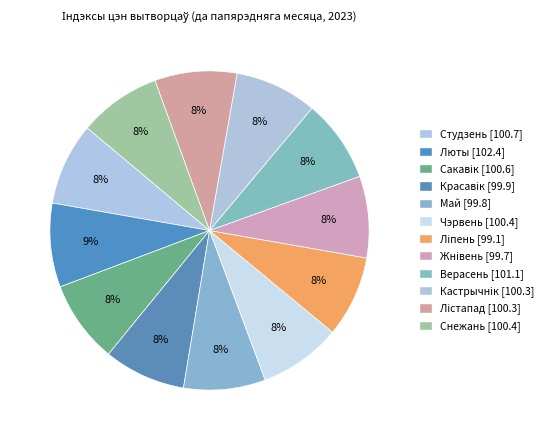

Do Кастрычнік and Сакавік together represent more than half of the pie?

No